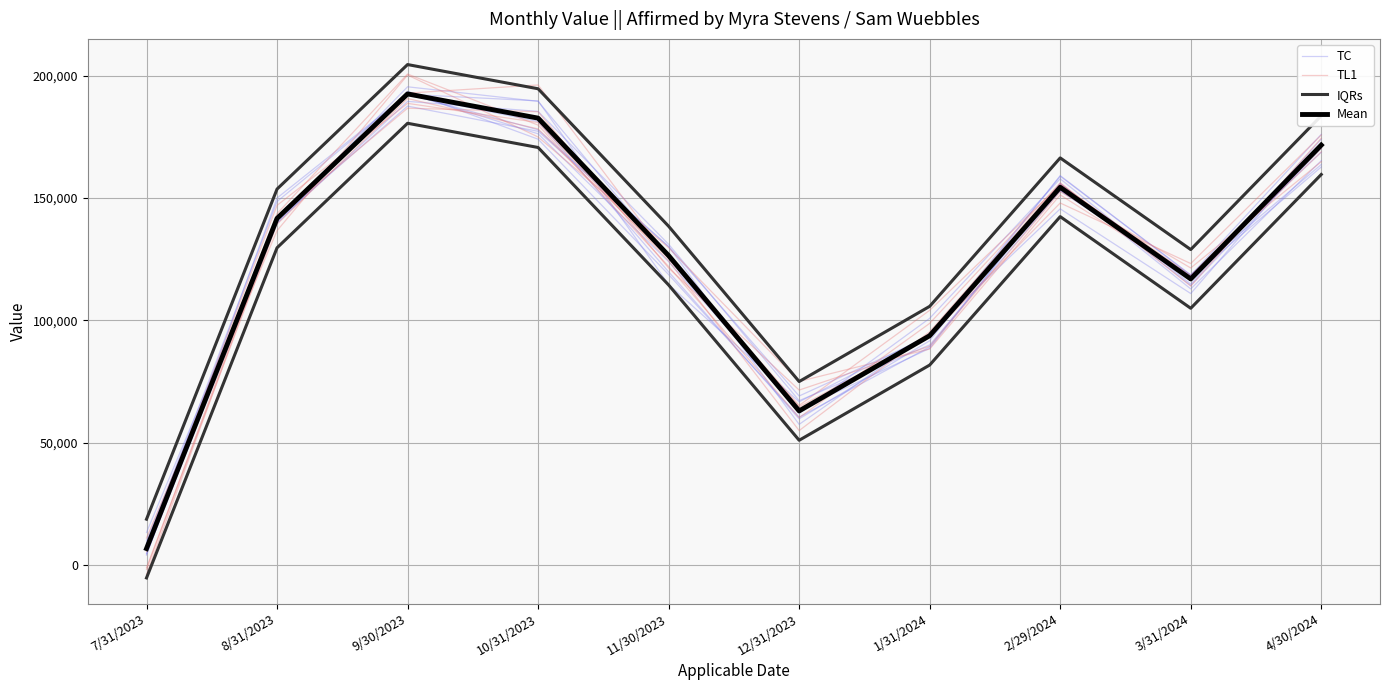

What position from the left is 12/31/2023?

6